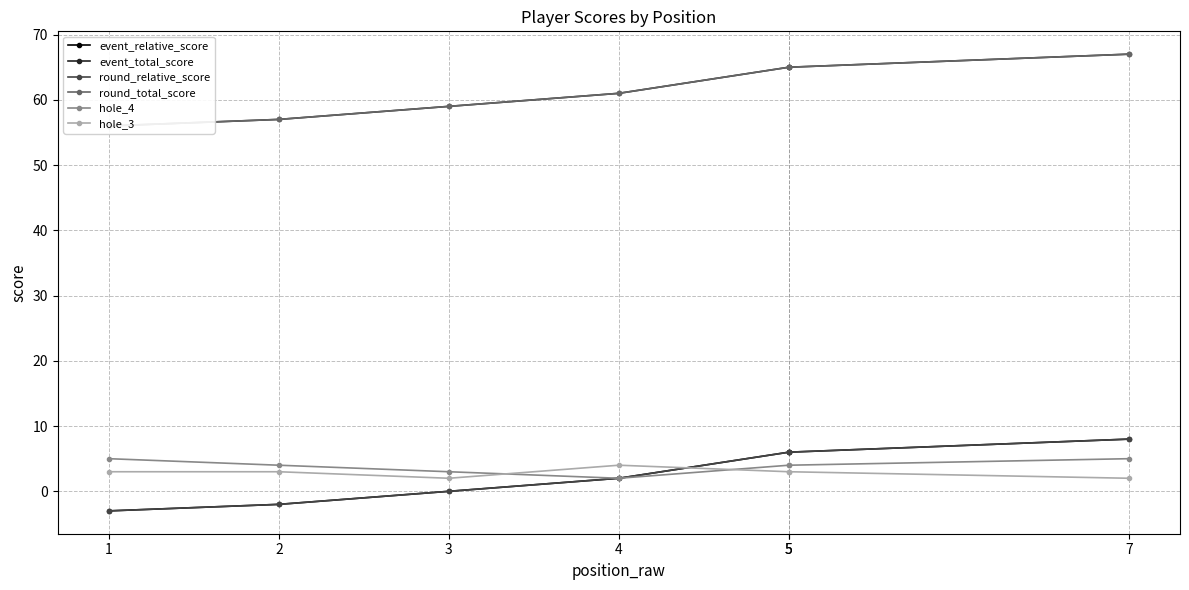

Which series has the largest total across all categories?

event_total_score